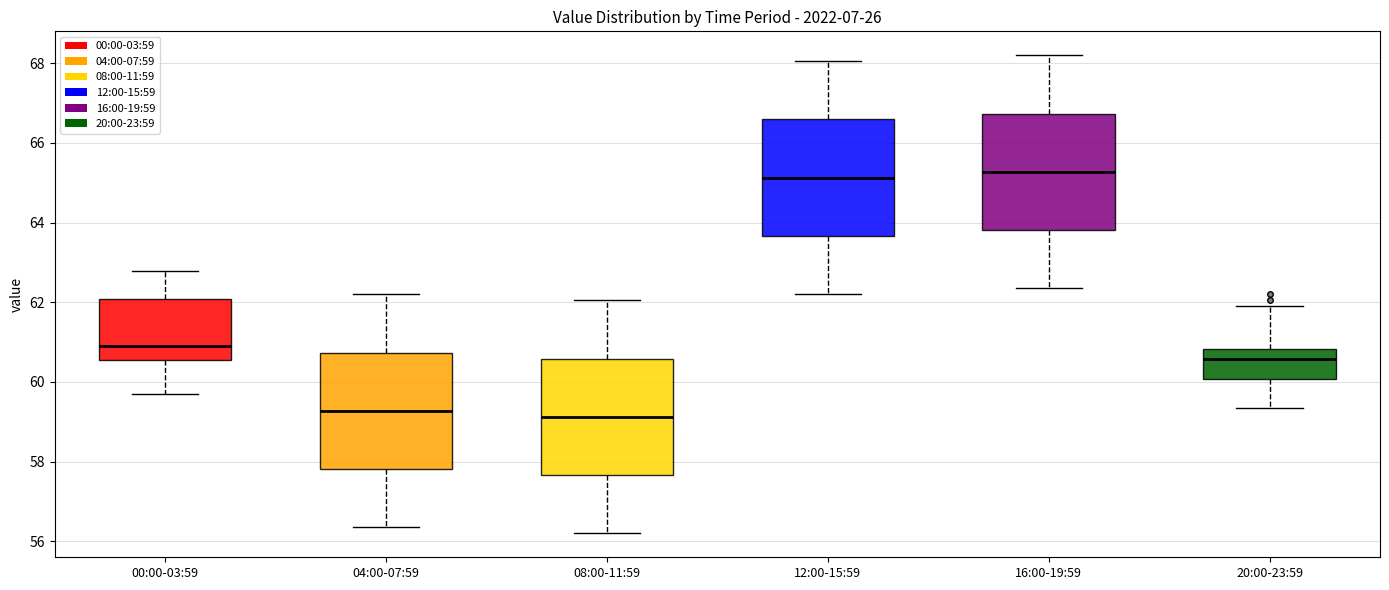

Reading left to right, read every box against the y-axis: the position of its median line, the range the box covers, and the ends of its whiskers. The values are not printed on the chart, so give them approximately, as read against the axis.

00:00-03:59: median 61.0, box 60.6 to 62.0, whiskers 59.8 to 62.8
04:00-07:59: median 59.2, box 57.8 to 60.8, whiskers 56.4 to 62.2
08:00-11:59: median 59.2, box 57.6 to 60.6, whiskers 56.2 to 62.0
12:00-15:59: median 65.2, box 63.6 to 66.6, whiskers 62.2 to 68.0
16:00-19:59: median 65.2, box 63.8 to 66.8, whiskers 62.4 to 68.2
20:00-23:59: median 60.6, box 60.0 to 60.8, whiskers 59.4 to 62.0